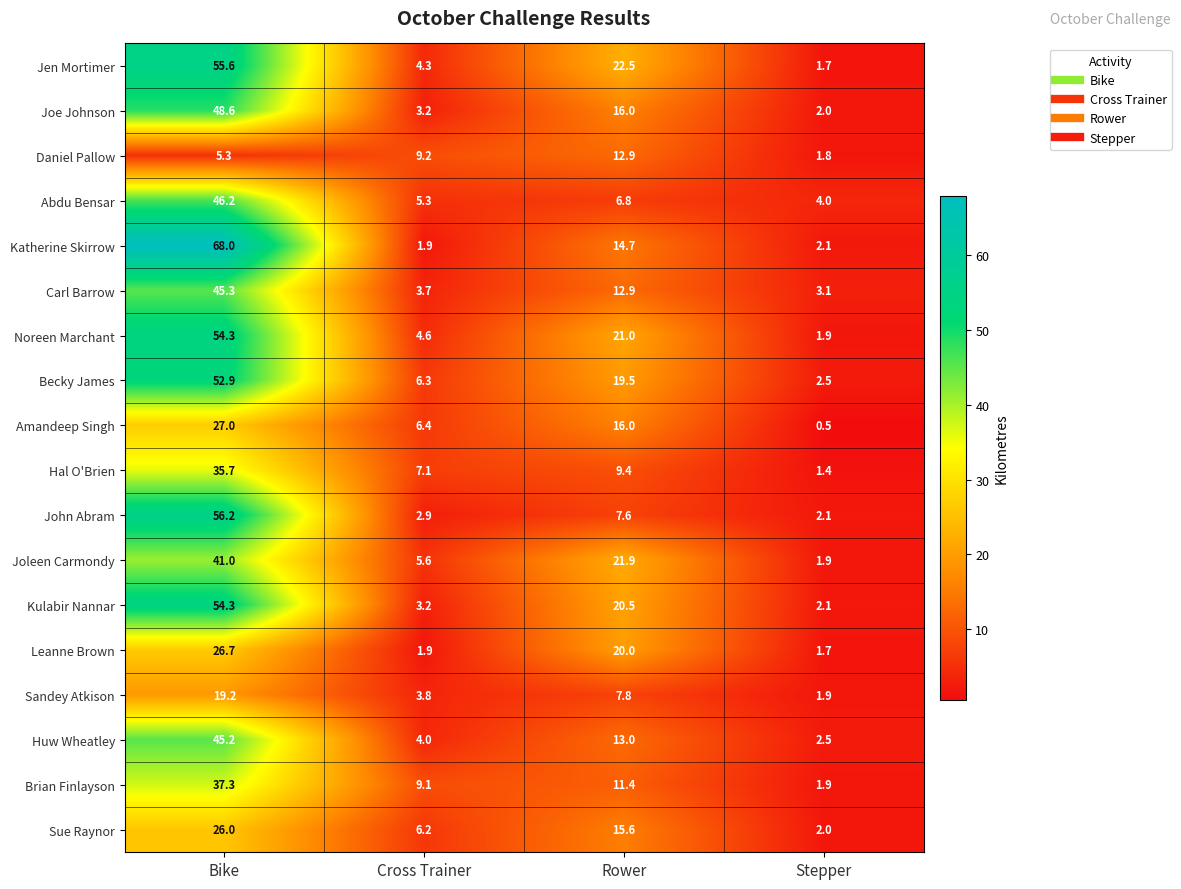

At which label is Joleen Carmondy closest to 21?

Rower